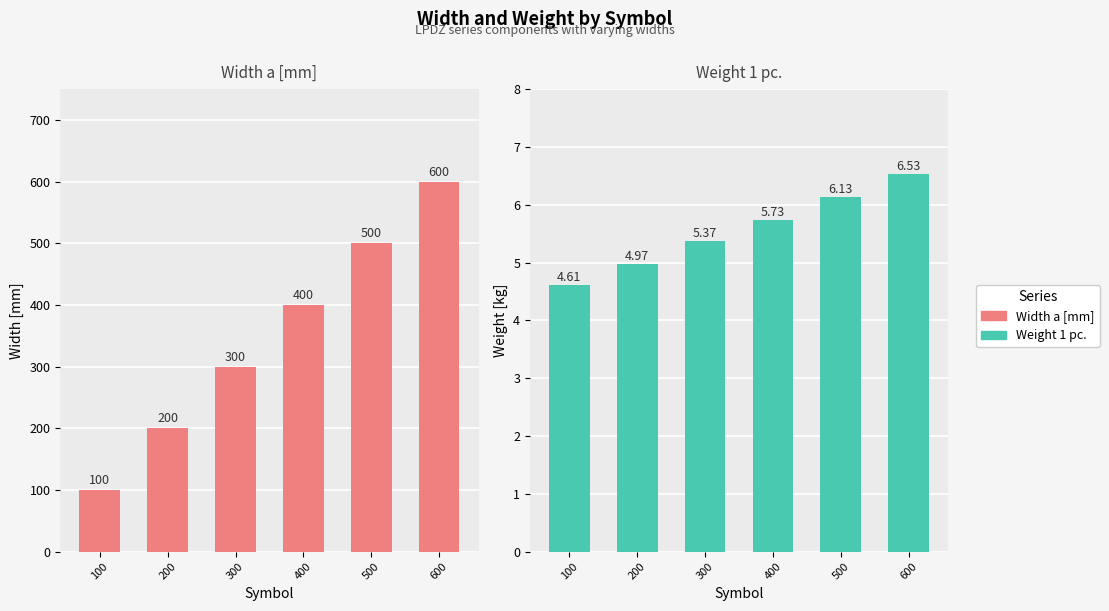

What is the highest value of the Weight 1 pc. series?

6.5